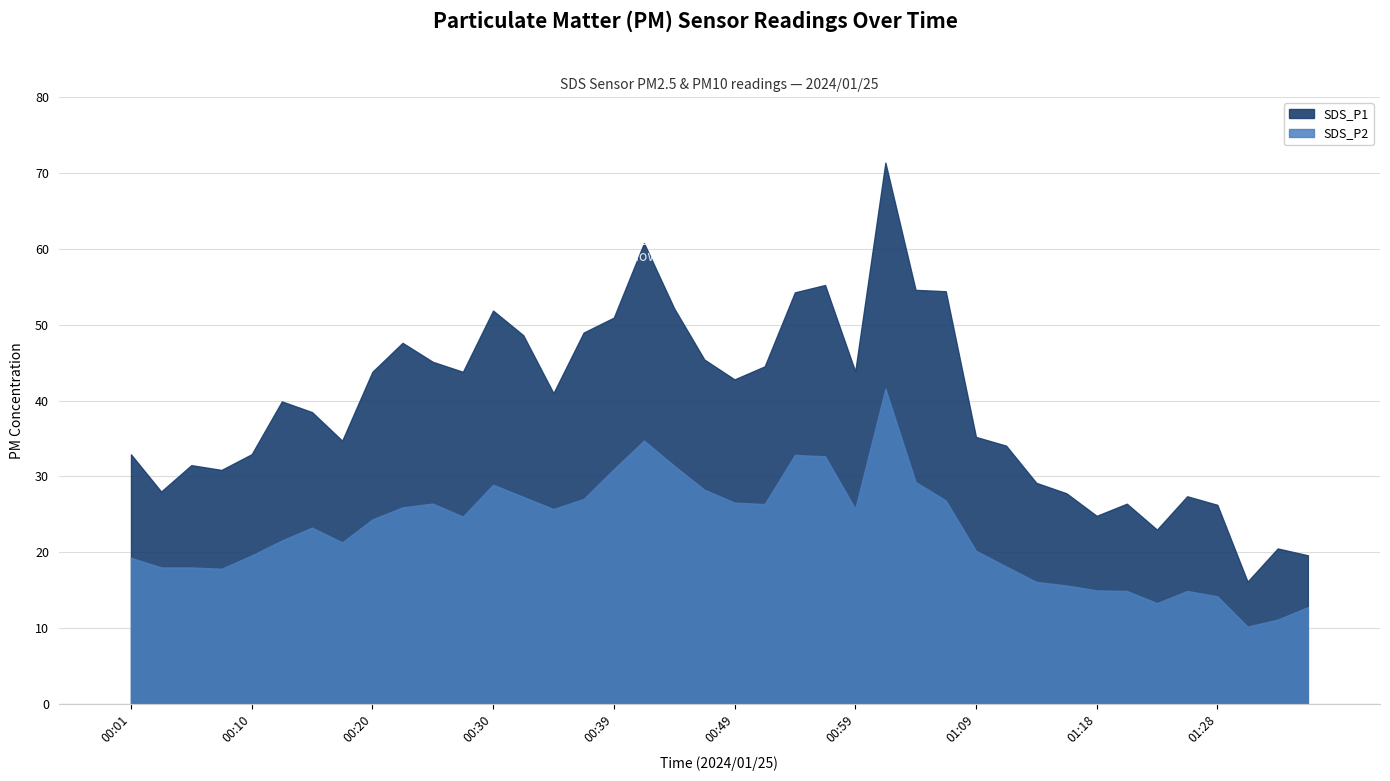

Which has a higher value, 00:42 or 01:14?

00:42